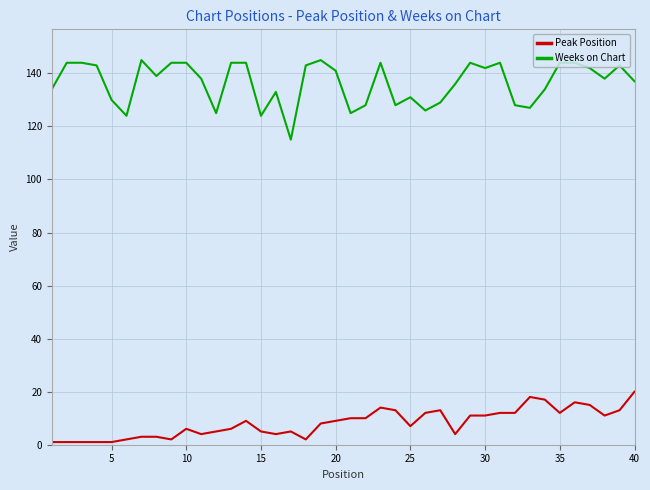

What is the difference between the maximum and minimum values in the Peak Position series?

19